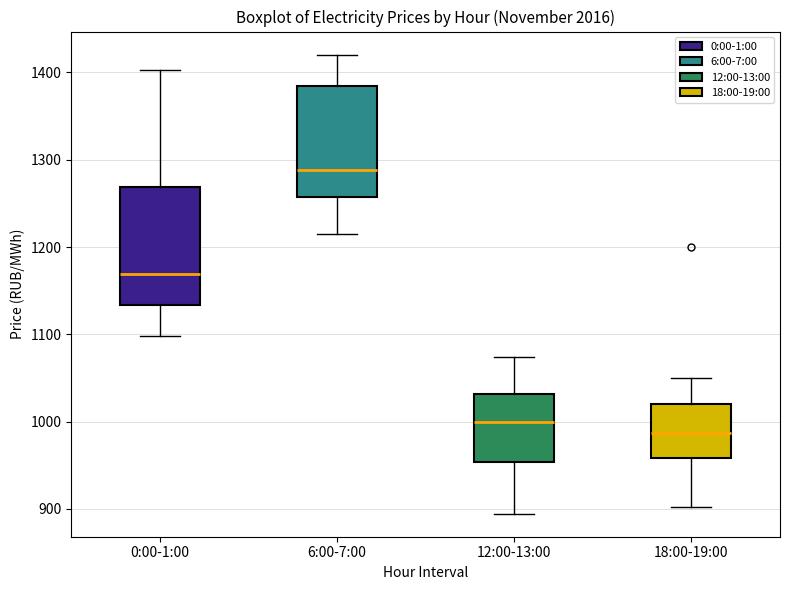

Reading left to right, transcribe this box plot: for each box, give where its median line is, the range the box spans, and where its two whiskers end, as read against the y-axis. The values are not printed on the chart, so give them approximately, as read against the axis.

0:00-1:00: median 1170, box 1130 to 1270, whiskers 1100 to 1400
6:00-7:00: median 1290, box 1260 to 1380, whiskers 1220 to 1420
12:00-13:00: median 1000, box 950 to 1030, whiskers 890 to 1070
18:00-19:00: median 990, box 960 to 1020, whiskers 900 to 1050